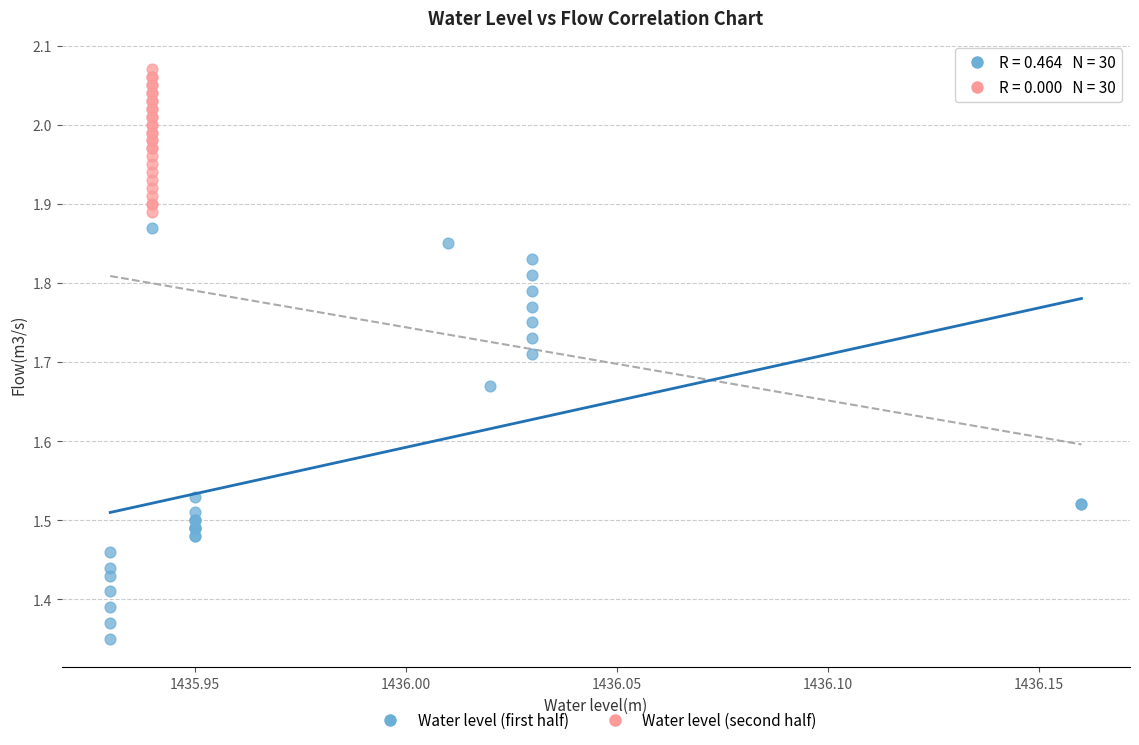

What are all the series names shown in the legend?

Water level (first half), Water level (second half)